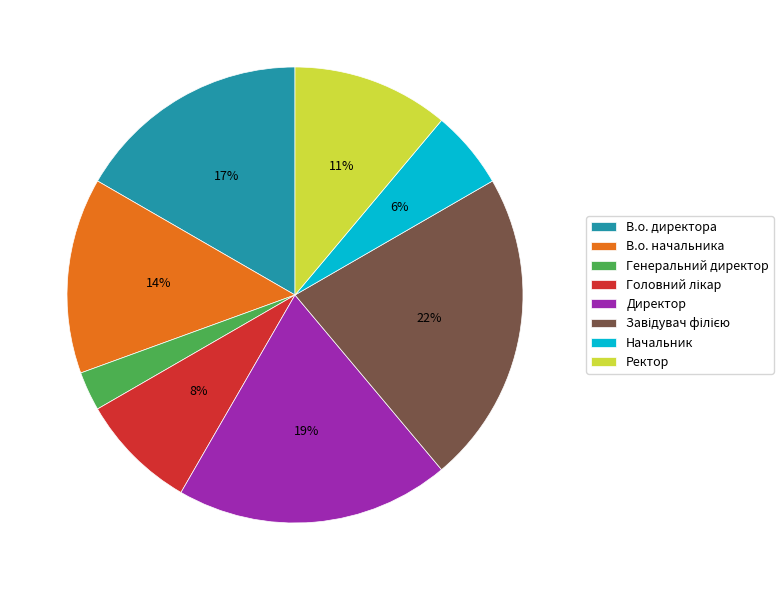

Is there any slice that represents more than half of the pie?

No